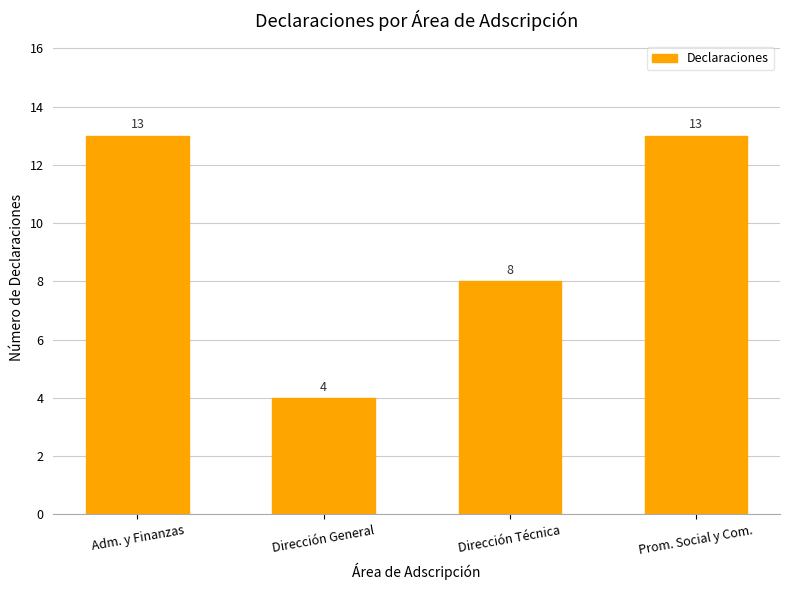

How many data points does each series have?

4